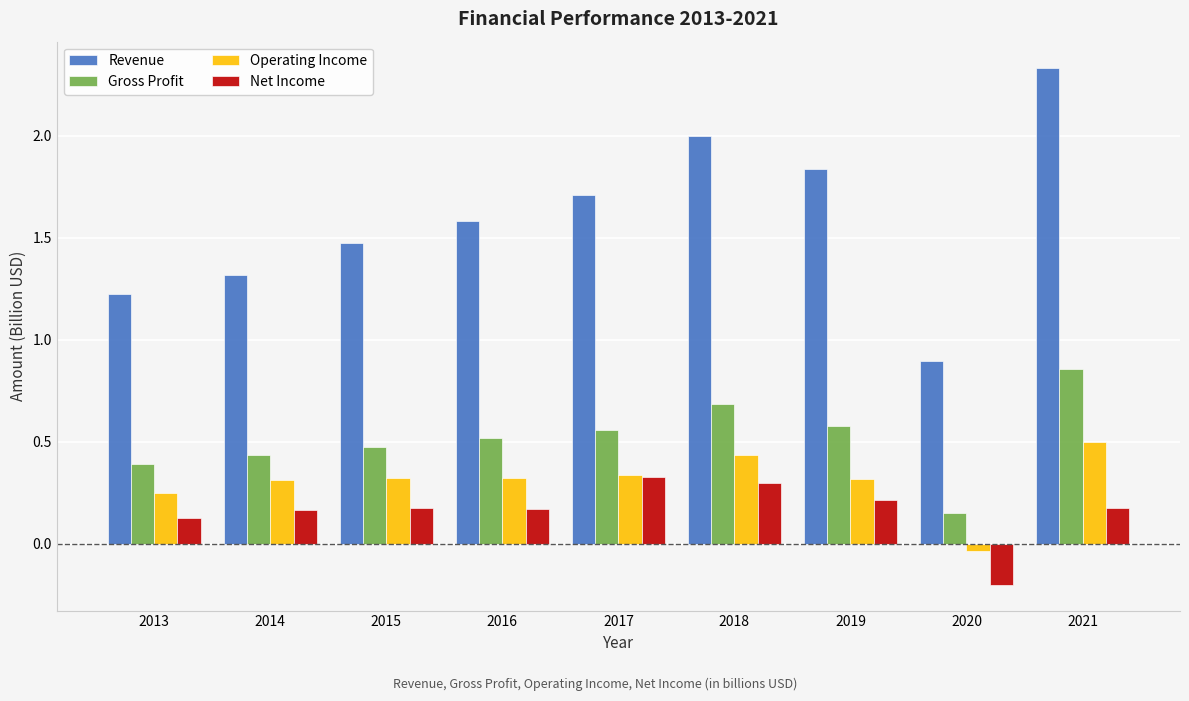

Which series has the largest total across all categories?

Revenue